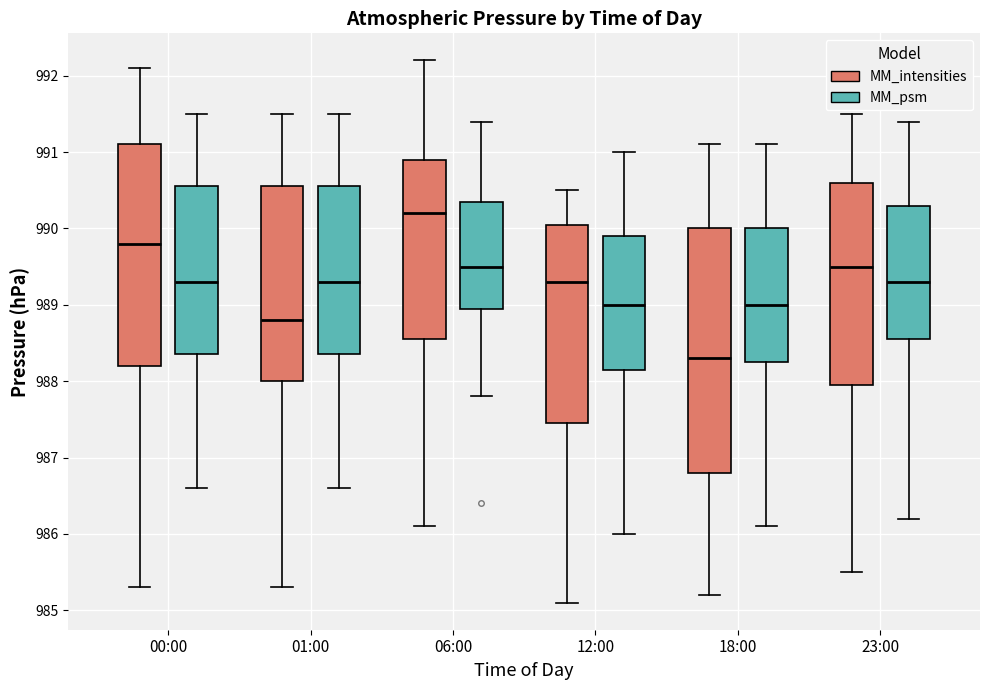

Reading left to right, read every box against the y-axis: the position of its median line, the range the box covers, and the ends of its whiskers. The values are not printed on the chart, so give them approximately, as read against the axis.

00:00 (MM_intensities): median 989.8, box 988.2 to 991.1, whiskers 985.3 to 992.1
00:00 (MM_psm): median 989.3, box 988.4 to 990.6, whiskers 986.6 to 991.5
01:00 (MM_intensities): median 988.8, box 988.0 to 990.6, whiskers 985.3 to 991.5
01:00 (MM_psm): median 989.3, box 988.4 to 990.6, whiskers 986.6 to 991.5
06:00 (MM_intensities): median 990.2, box 988.6 to 990.9, whiskers 986.1 to 992.2
06:00 (MM_psm): median 989.5, box 989.0 to 990.4, whiskers 987.8 to 991.4
12:00 (MM_intensities): median 989.3, box 987.5 to 990.1, whiskers 985.1 to 990.5
12:00 (MM_psm): median 989.0, box 988.2 to 989.9, whiskers 986.0 to 991.0
18:00 (MM_intensities): median 988.3, box 986.8 to 990.0, whiskers 985.2 to 991.1
18:00 (MM_psm): median 989.0, box 988.3 to 990.0, whiskers 986.1 to 991.1
23:00 (MM_intensities): median 989.5, box 988.0 to 990.6, whiskers 985.5 to 991.5
23:00 (MM_psm): median 989.3, box 988.6 to 990.3, whiskers 986.2 to 991.4